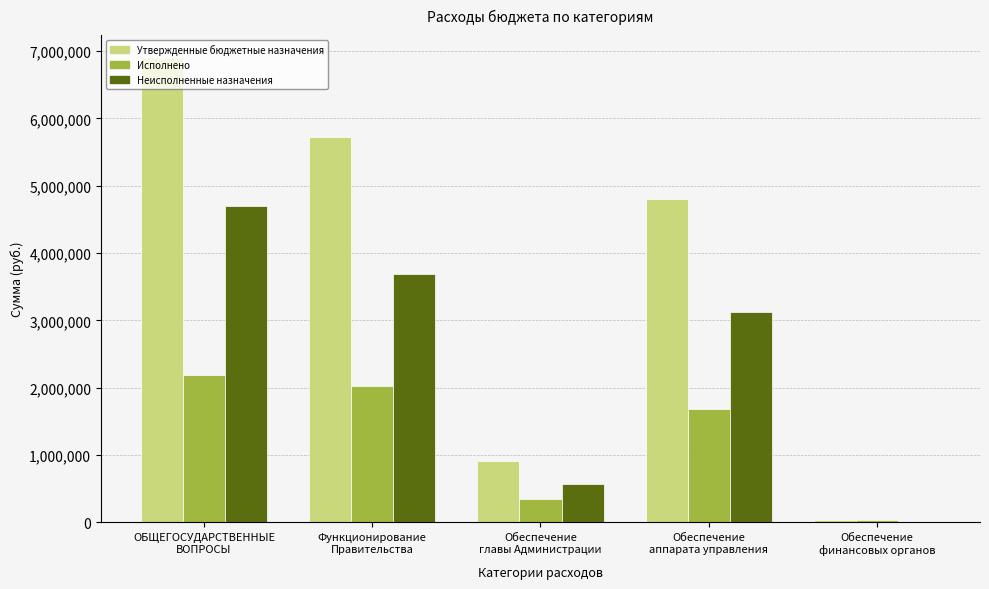

What is the sum of all Неисполненные назначения values?

12087228.3